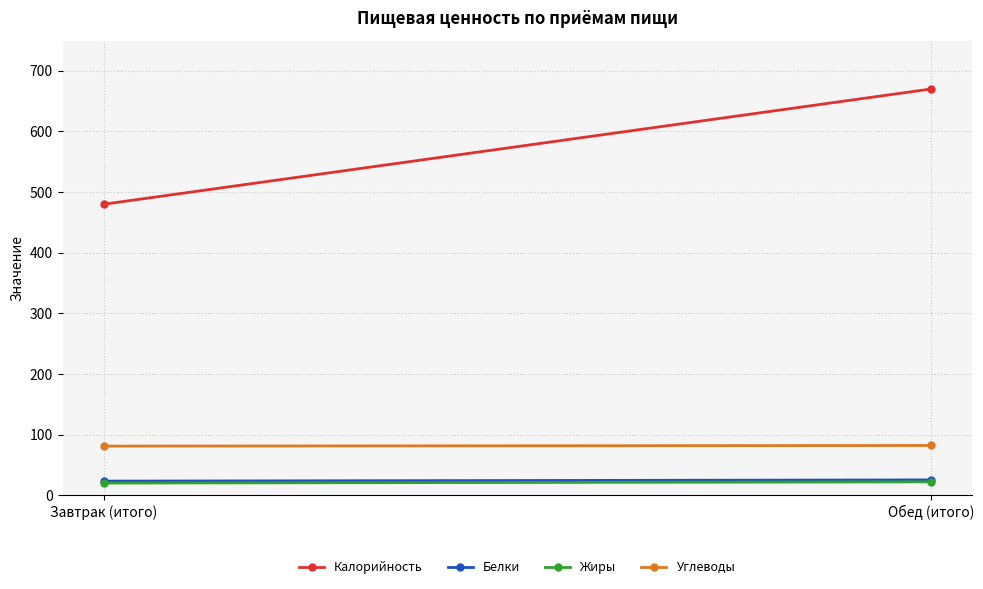

Rank the series by their maximum value, from highest to lowest.

Калорийность, Углеводы, Белки, Жиры